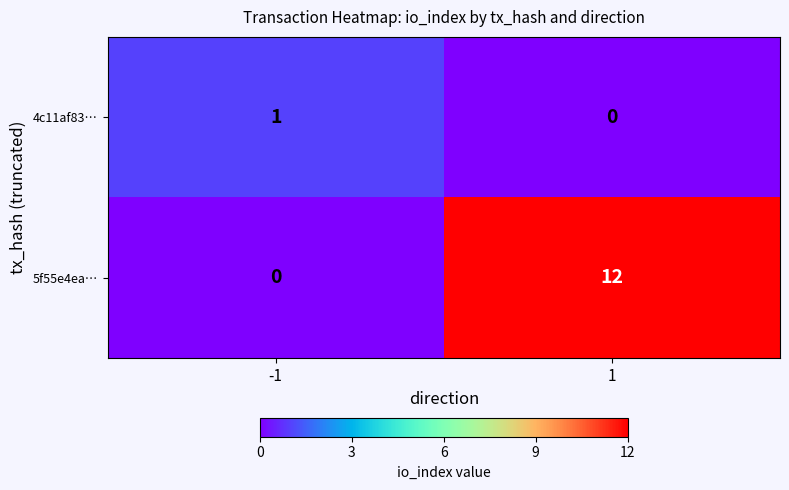

At which category is the sum across all series the highest?

1